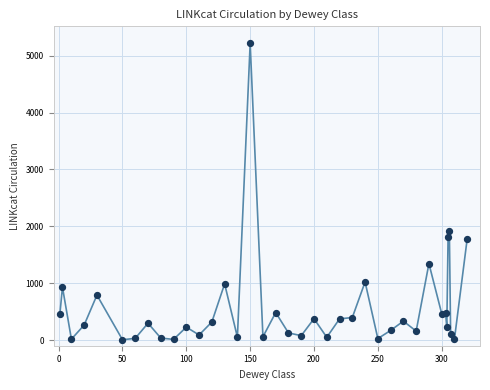

What is the difference between the maximum and minimum values?

5211